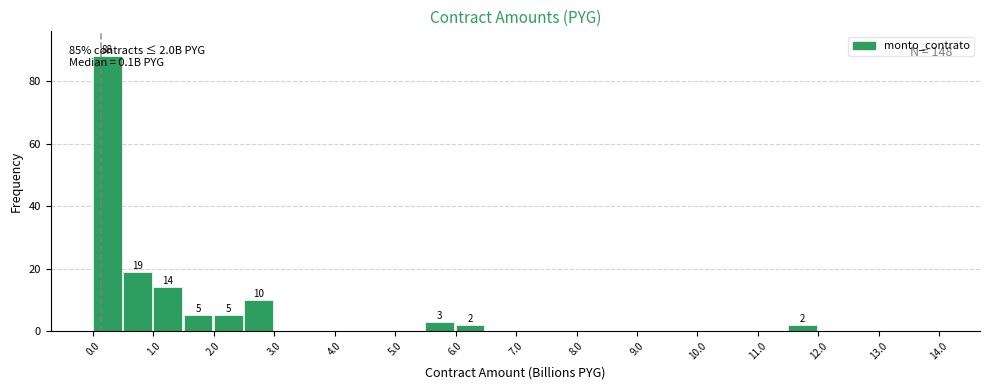

Over which range of the x-axis is the bar tallest?

0.0 to 0.5